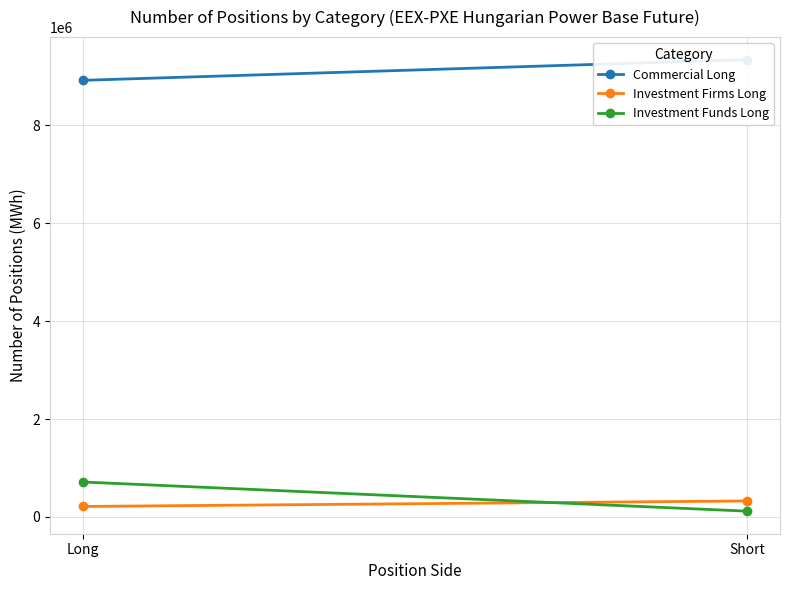

Which category has the highest value in the Investment Funds Long series?

Long